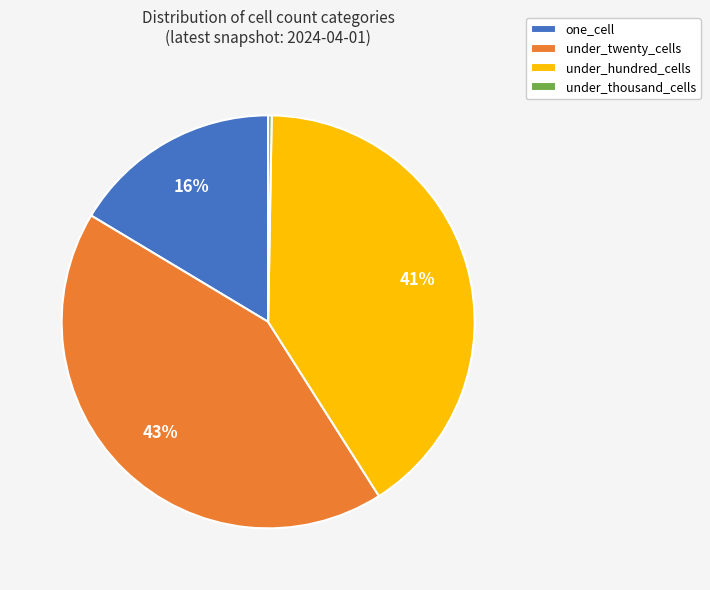

Is under_twenty_cells the majority of the pie?

No